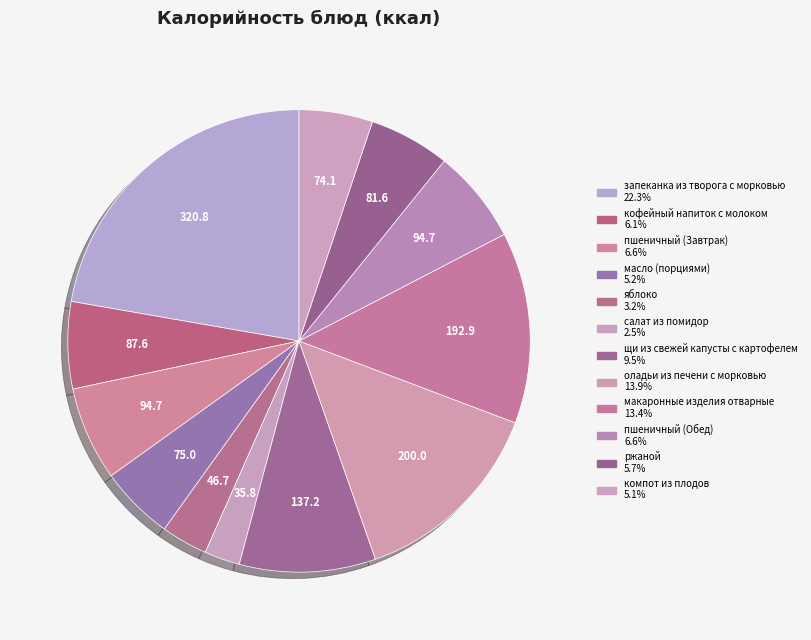

To the nearest percent, what is the average slice percentage?

8%